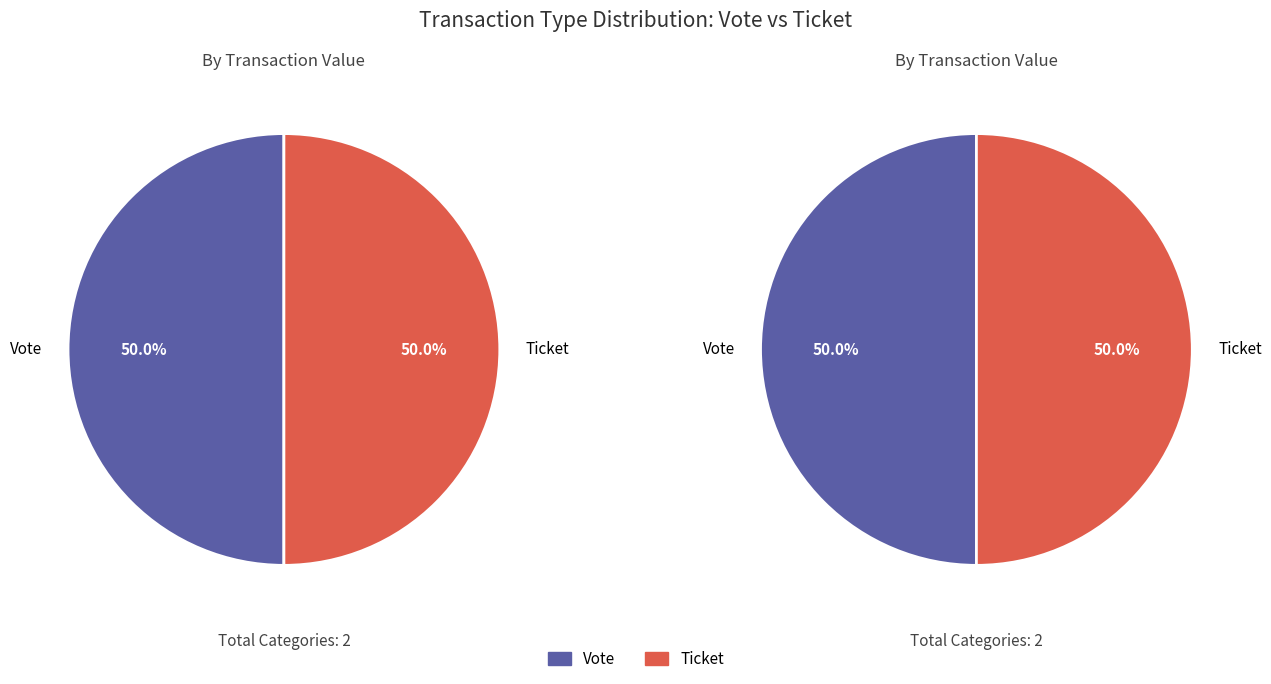

Which slice is the smallest?

Ticket